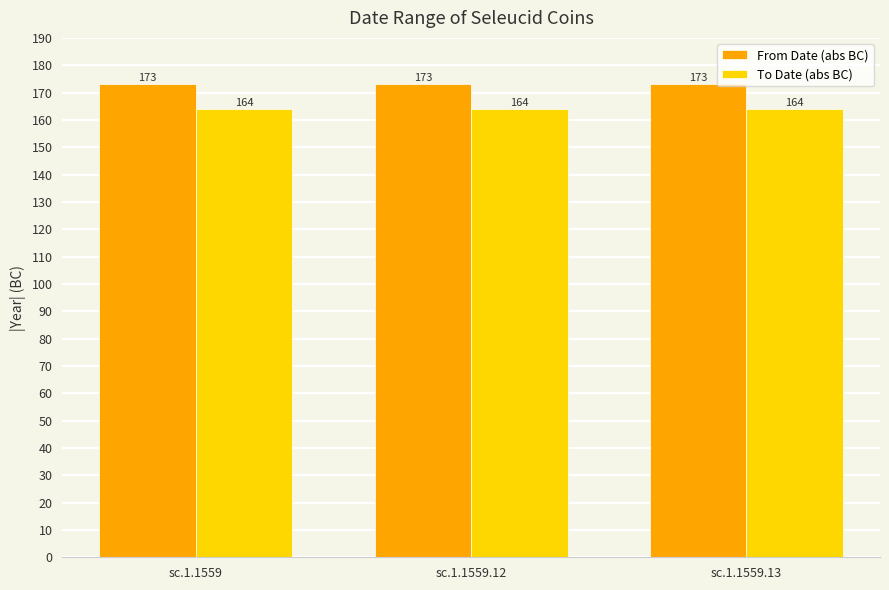

What is the difference between the highest and lowest values at sc.1.1559.13?

9